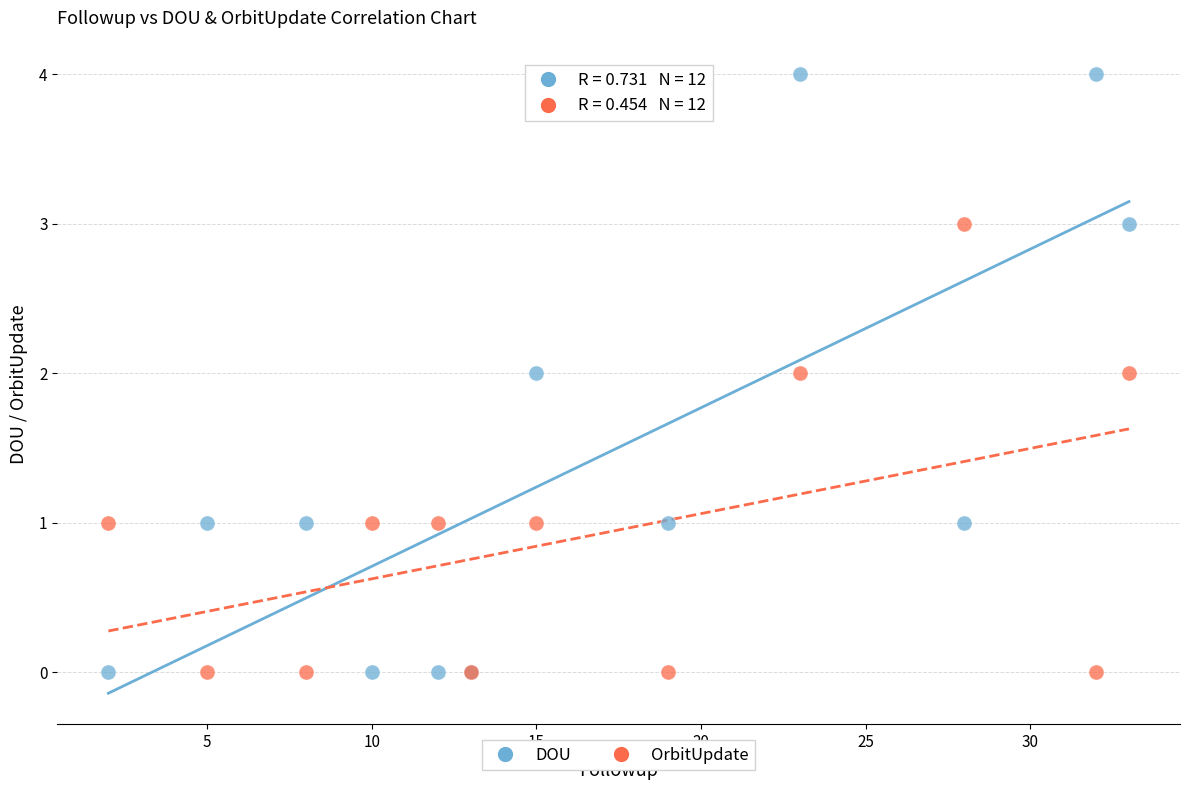

Which series has the widest spread of Y values?

DOU